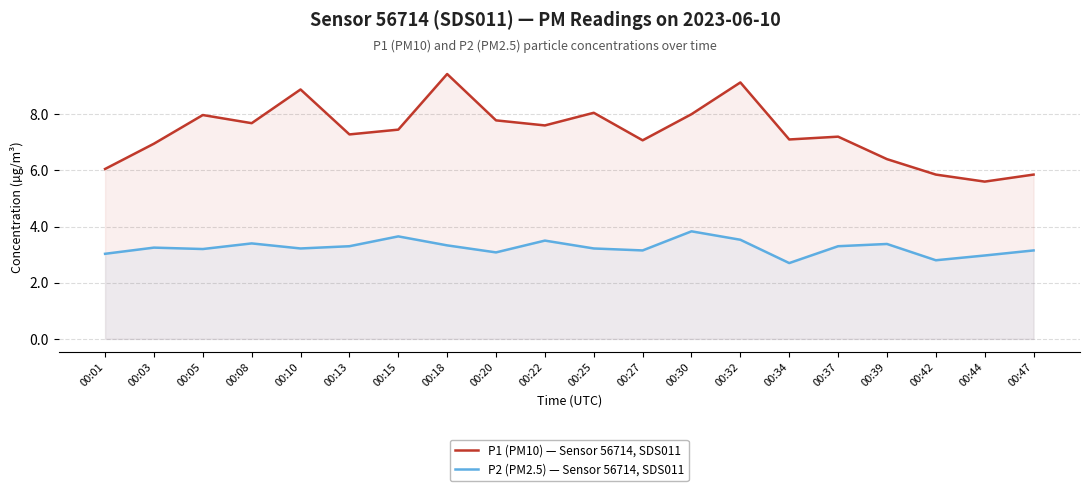

At which label does P2 (PM2.5) — Sensor 56714, SDS011 first exceed 3?

00:01